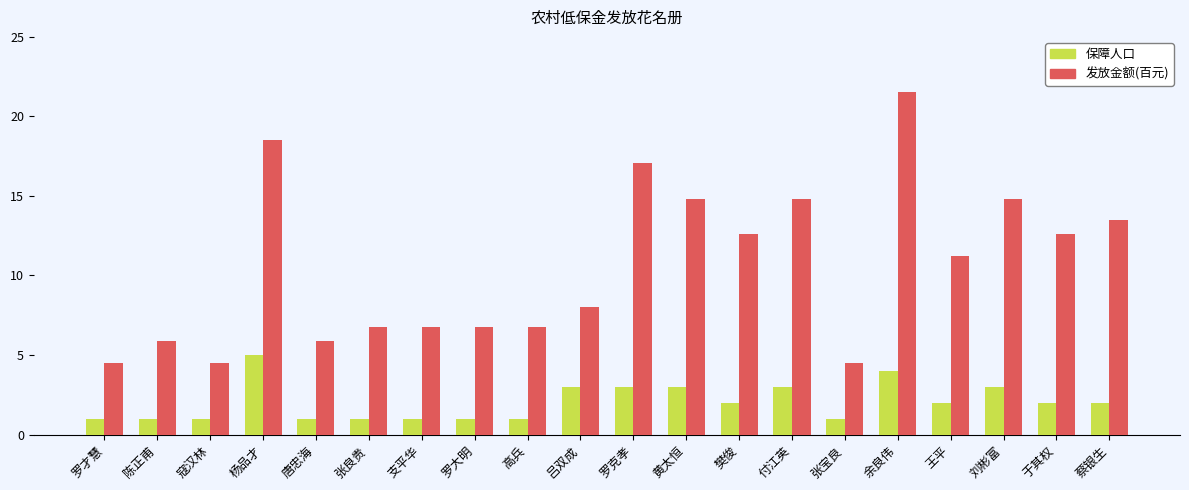

Count the number of data series in this chart.

2